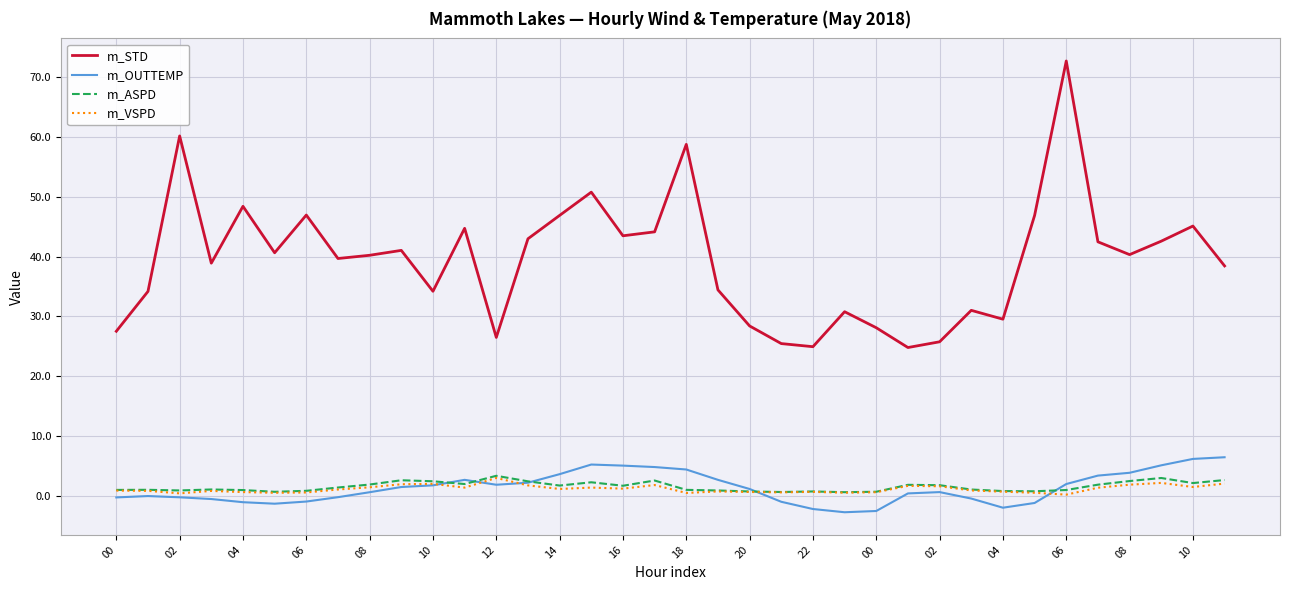

True or false: m_VSPD and m_STD intersect in this chart.

False